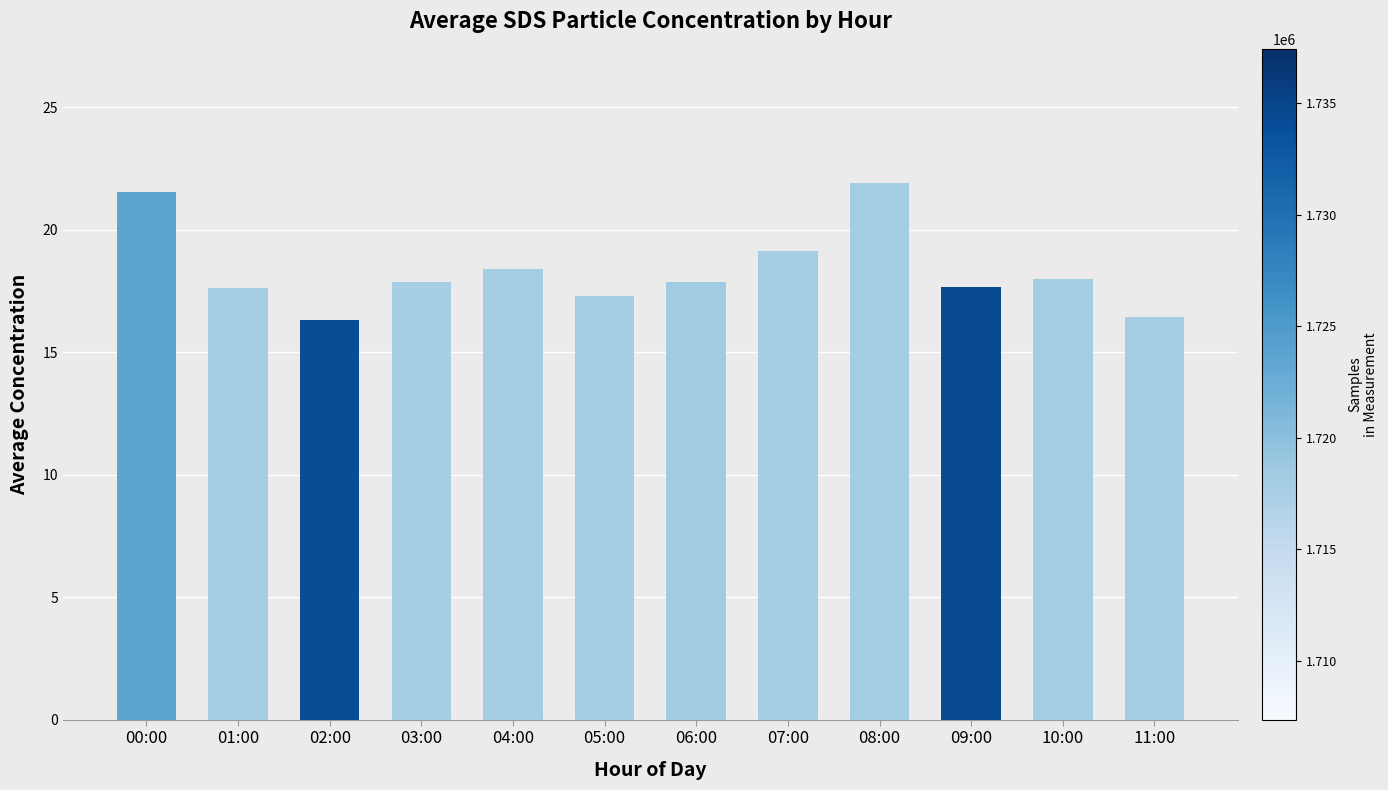

What is the ratio of the value at 04:00 to the value at 08:00?

0.8